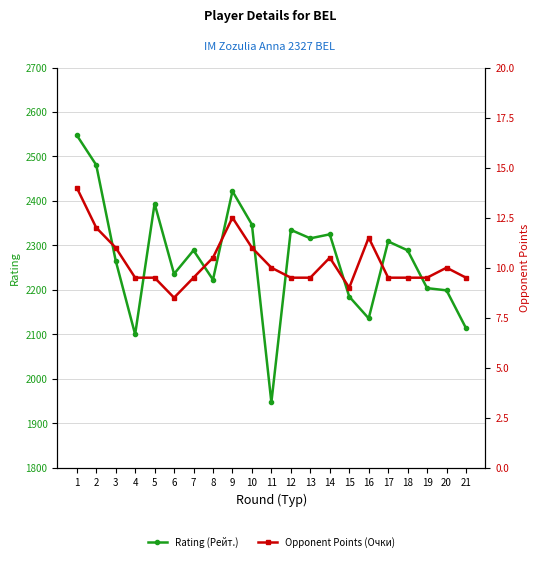

Is it true that Opponent Points (Очки) equals 10.0 at 20?

True